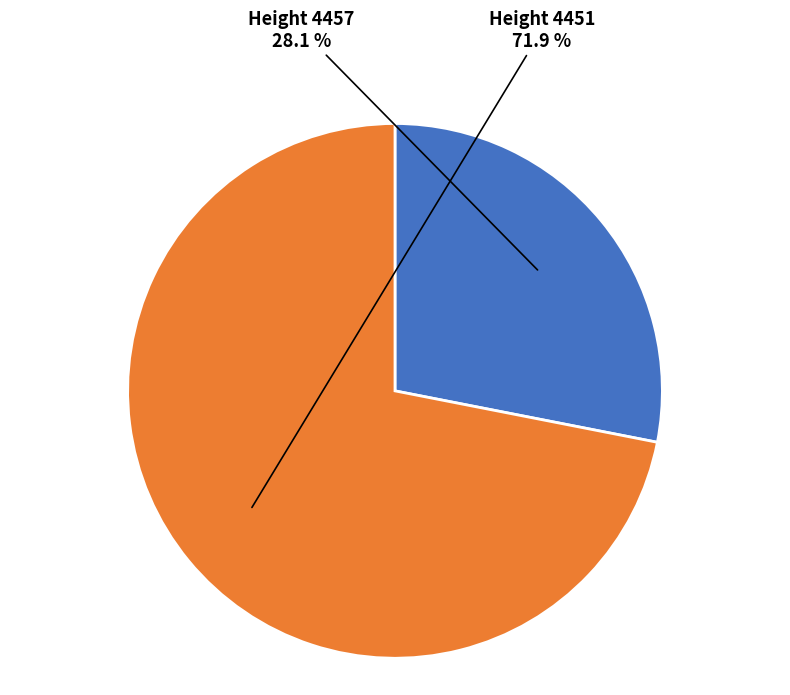

Is there a majority slice in this chart?

Yes